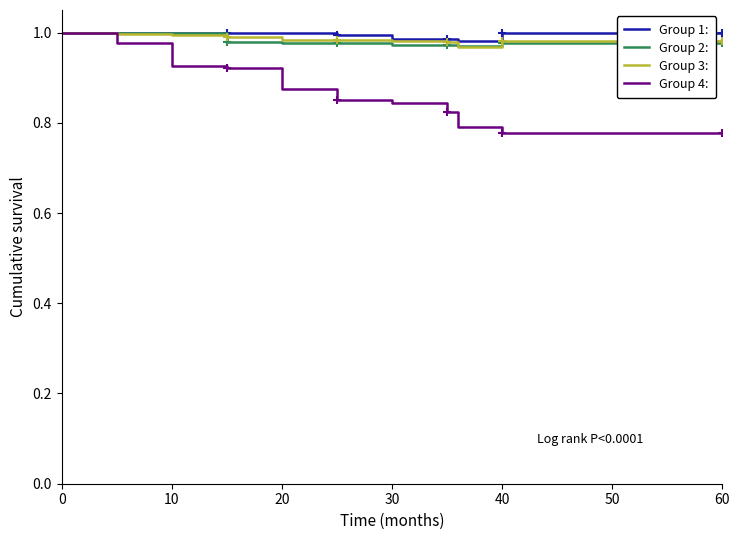

Reading left to right, what are all the values shown in this chart?

Group 1:: 1.0	1.0	1.0	1.0	1.0	1.0	1.0	1.0	1.0	1.0	1.0	1.0
Group 2:: 1.0	1.0	1.0	1.0	1.0	1.0	1.0	1.0	1.0	1.0	1.0	1.0
Group 3:: 1.0	1.0	1.0	1.0	1.0	1.0	1.0	1.0	1.0	1.0	1.0	1.0
Group 4:: 1.0	1.0	0.9	0.9	0.9	0.9	0.8	0.8	0.8	0.8	0.8	0.8